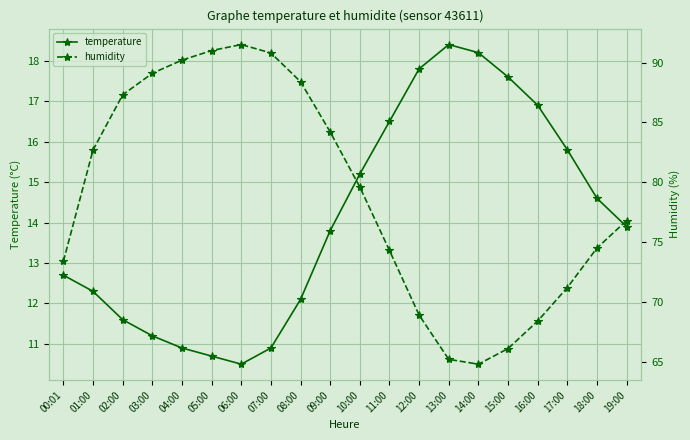

What position from the left is 01:00?

2